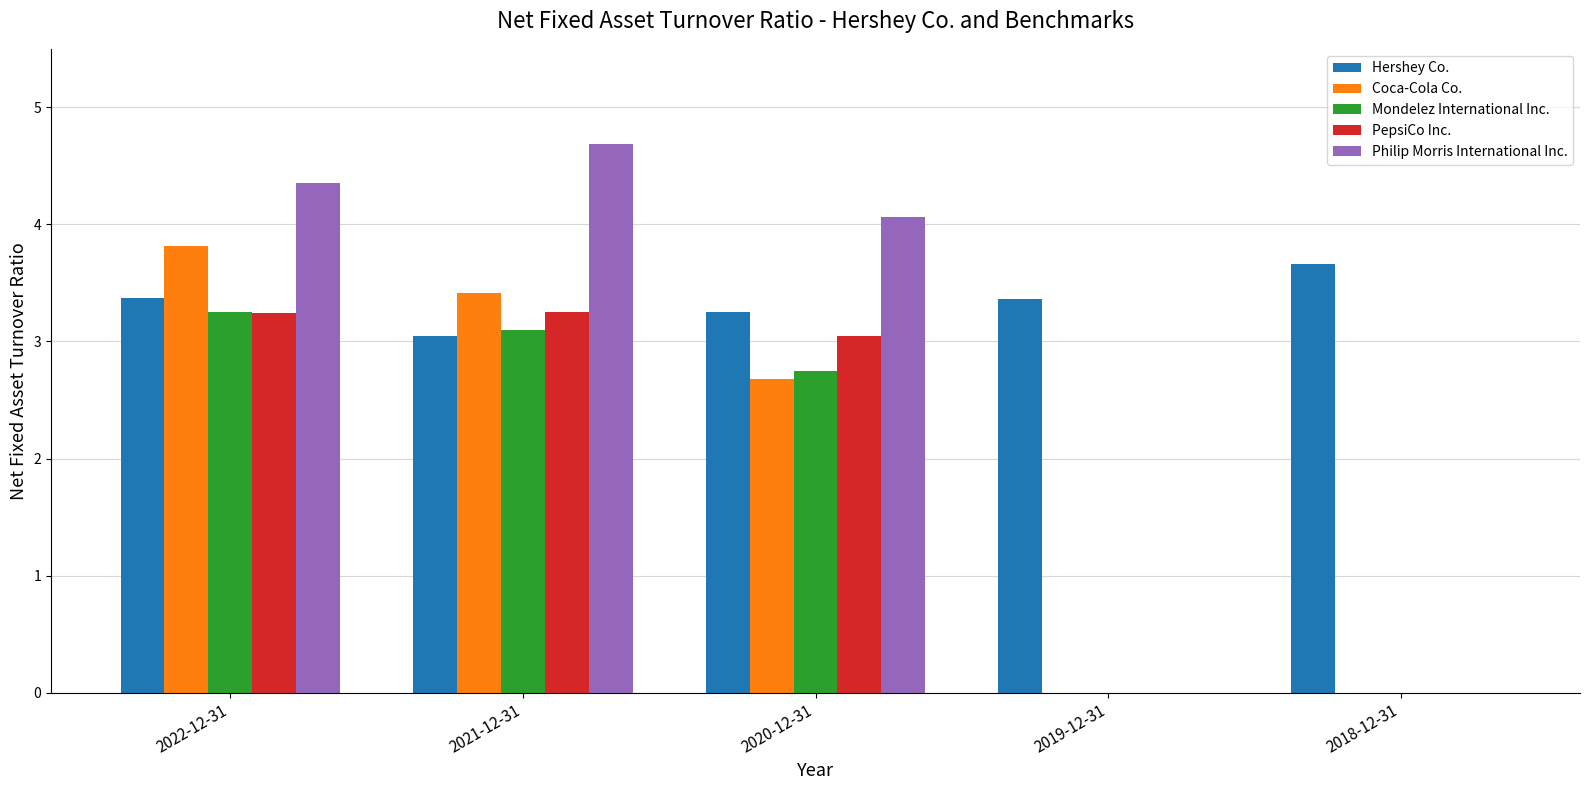

What is the sum of the Hershey Co. values at 2021-12-31 and 2020-12-31?

6.3